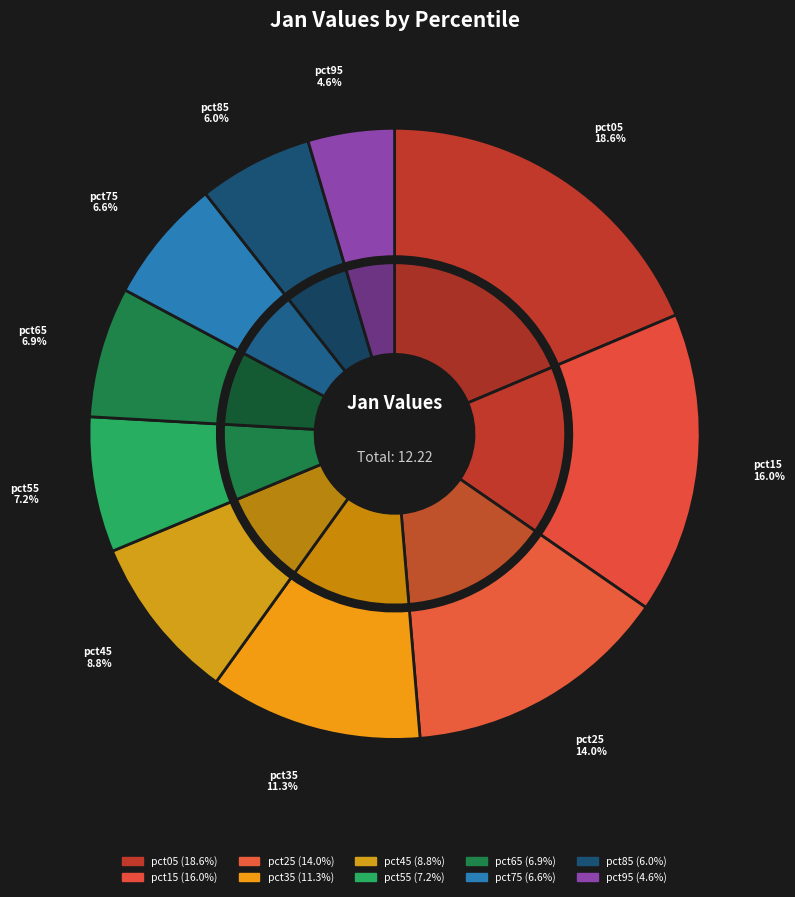

To the nearest percent, what is the average slice percentage?

10%